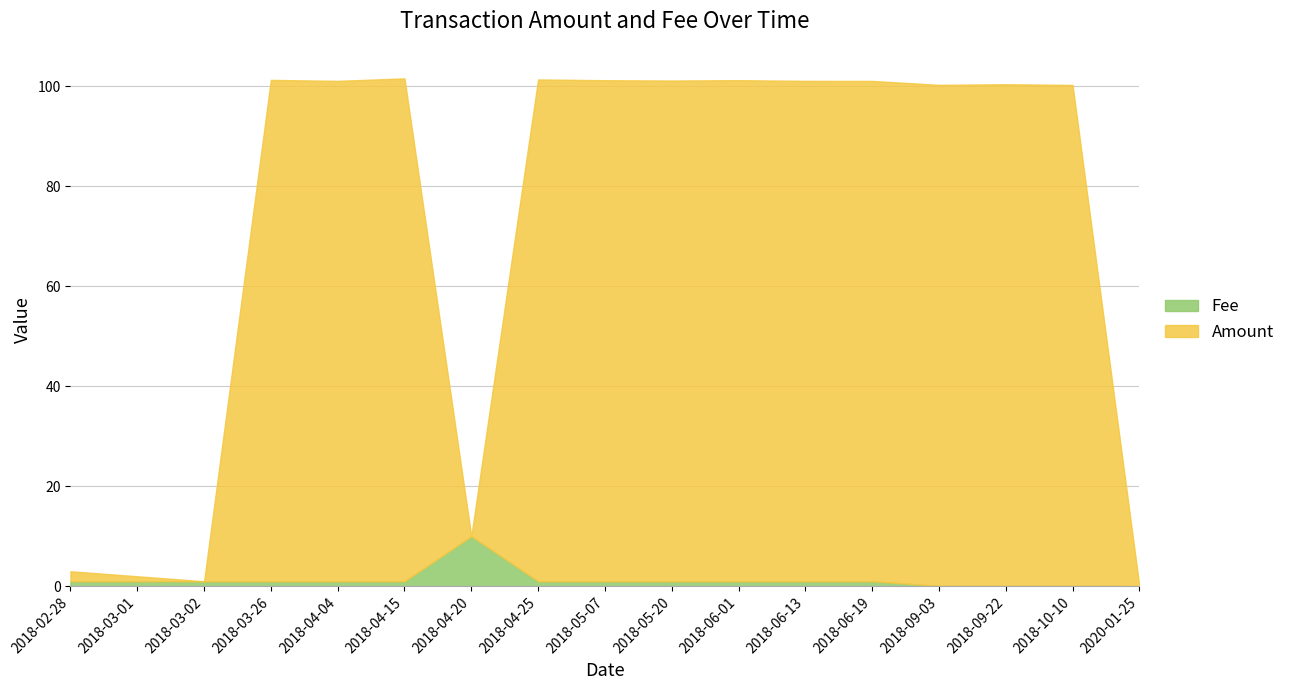

How many values in the Fee series are below 1?

4